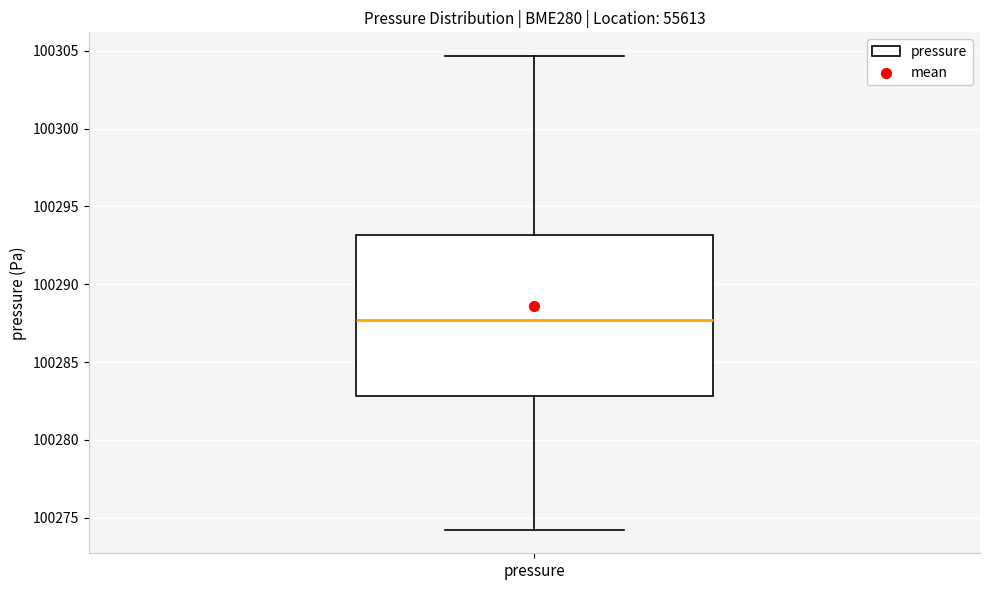

Transcribe this box plot: give where the median line is, the range the box spans, and where the two whiskers end, as read against the y-axis. The values are not printed on the chart, so give them approximately, as read against the axis.

median 100287.5, box 100283.0 to 100293.0, whiskers 100274.0 to 100304.5